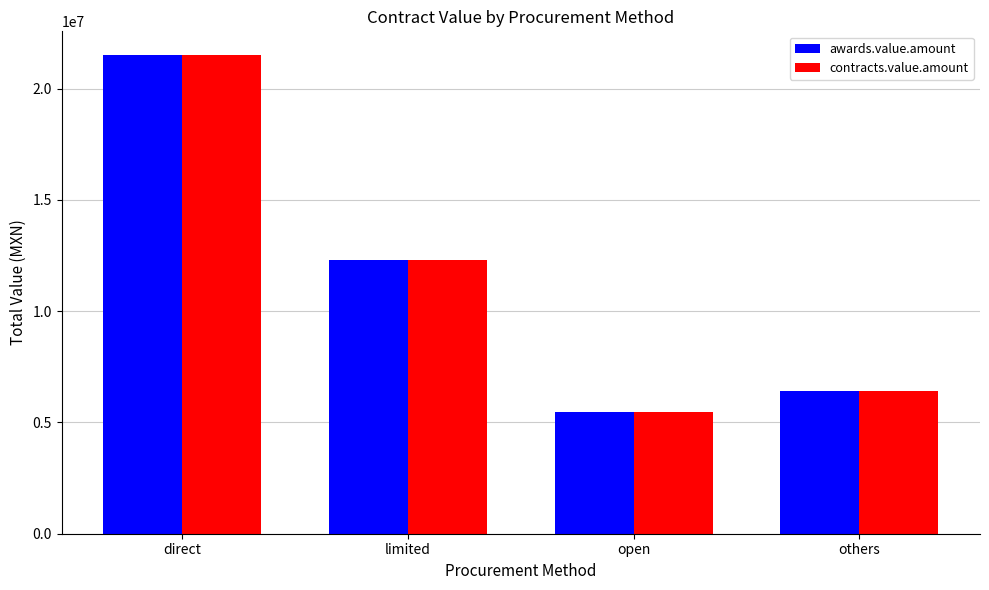

Which category has the lowest value in the contracts.value.amount series?

open